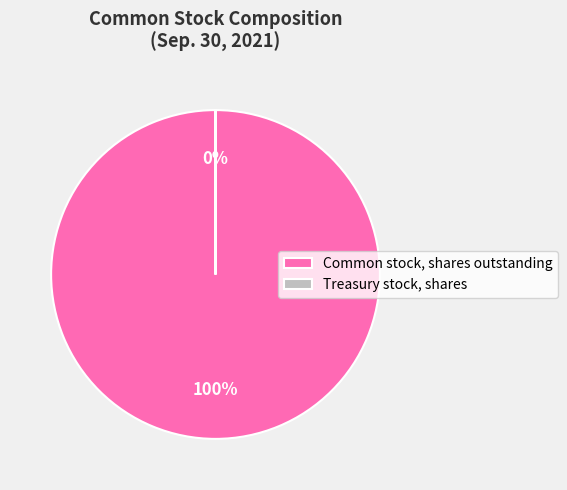

Which has a higher value, Treasury stock, shares or Common stock, shares outstanding?

Common stock, shares outstanding